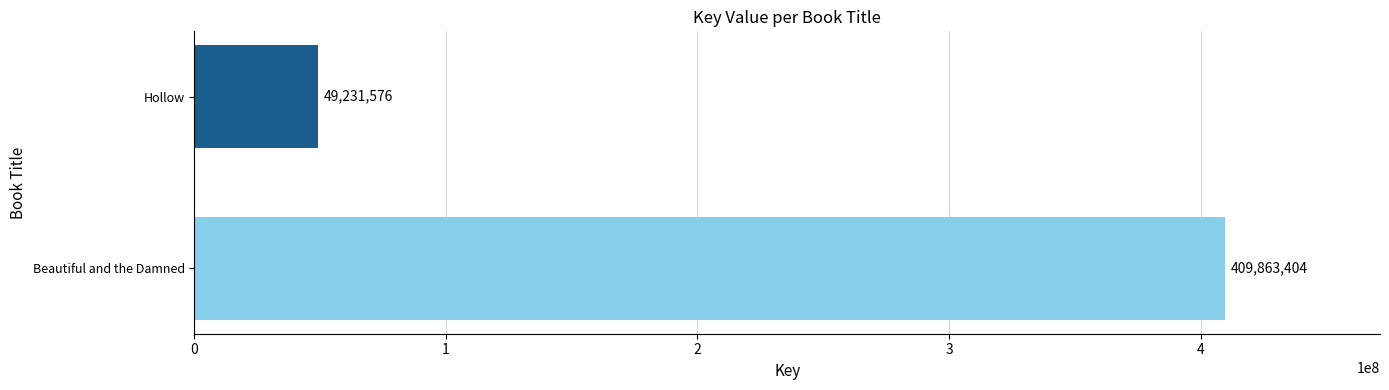

What is the sum of the values at Beautiful and the Damned and Hollow?

459094980